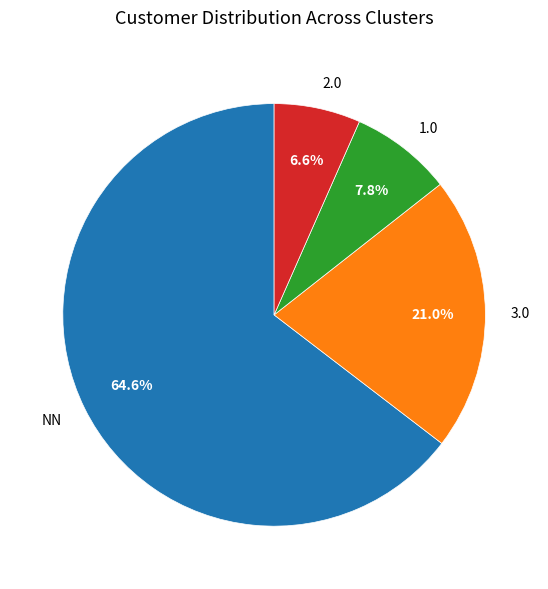

Is there any slice that represents more than half of the pie?

Yes